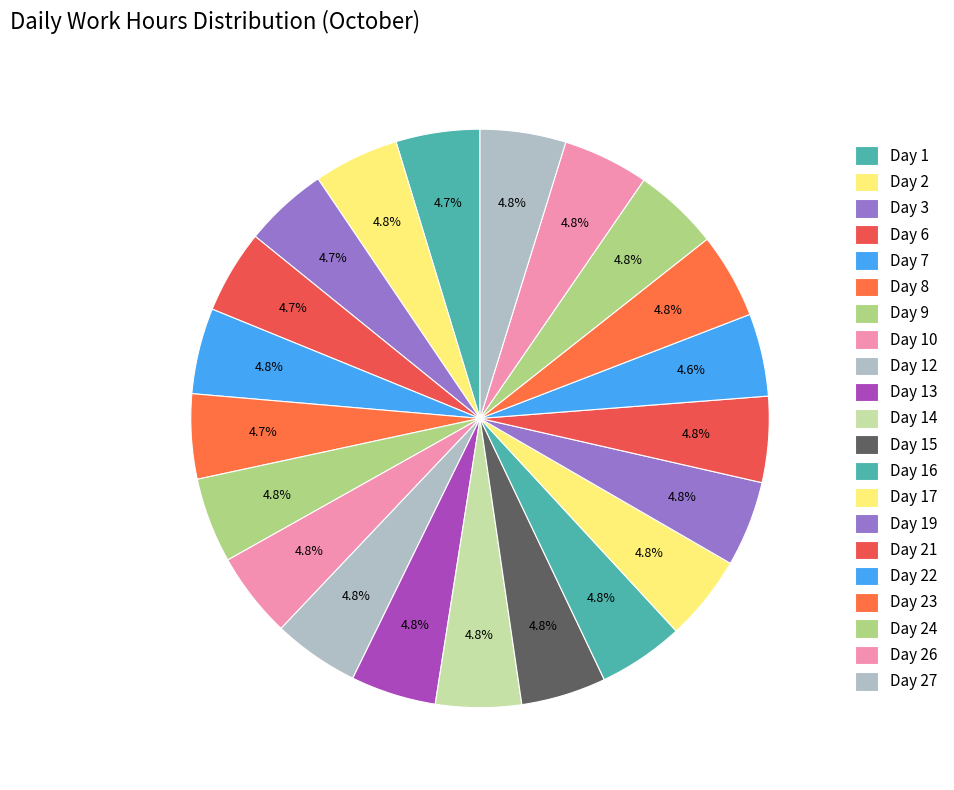

How many slices are in this pie chart?

21